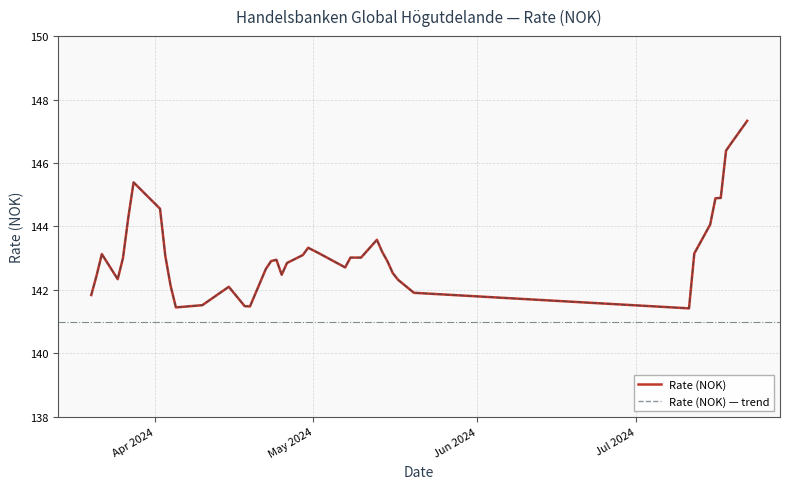

True or false: Rate (NOK) and Rate (NOK) — trend cross at least once.

False